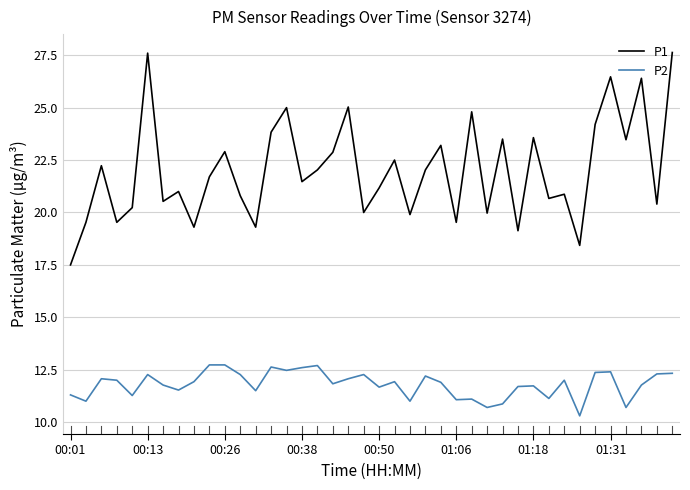

Which series has the largest range (max minus min)?

P1